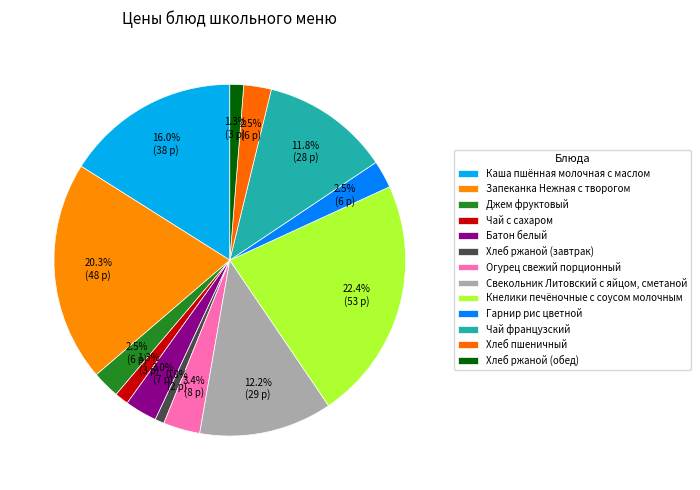

Count the number of slices in the pie.

13